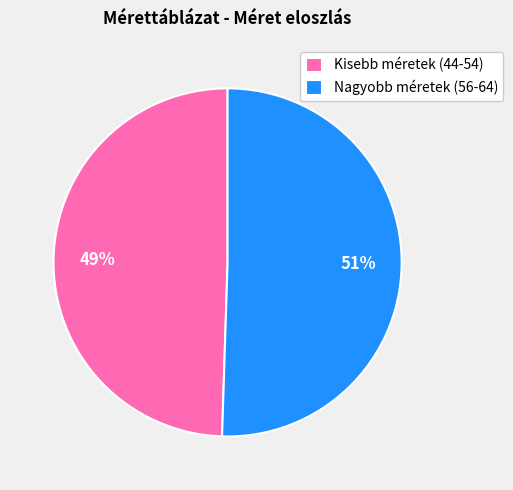

How many slices are in this pie chart?

2